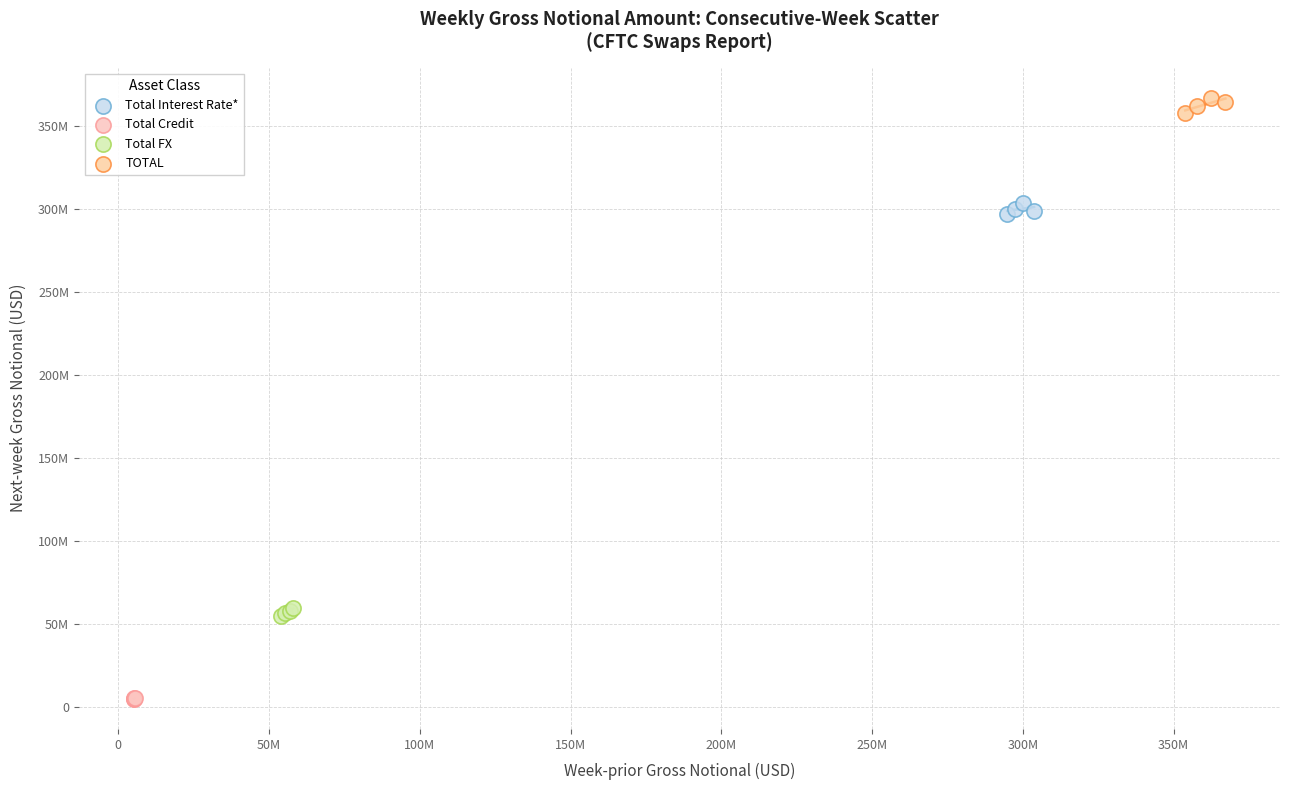

Which series has the largest Y range (max minus min)?

TOTAL